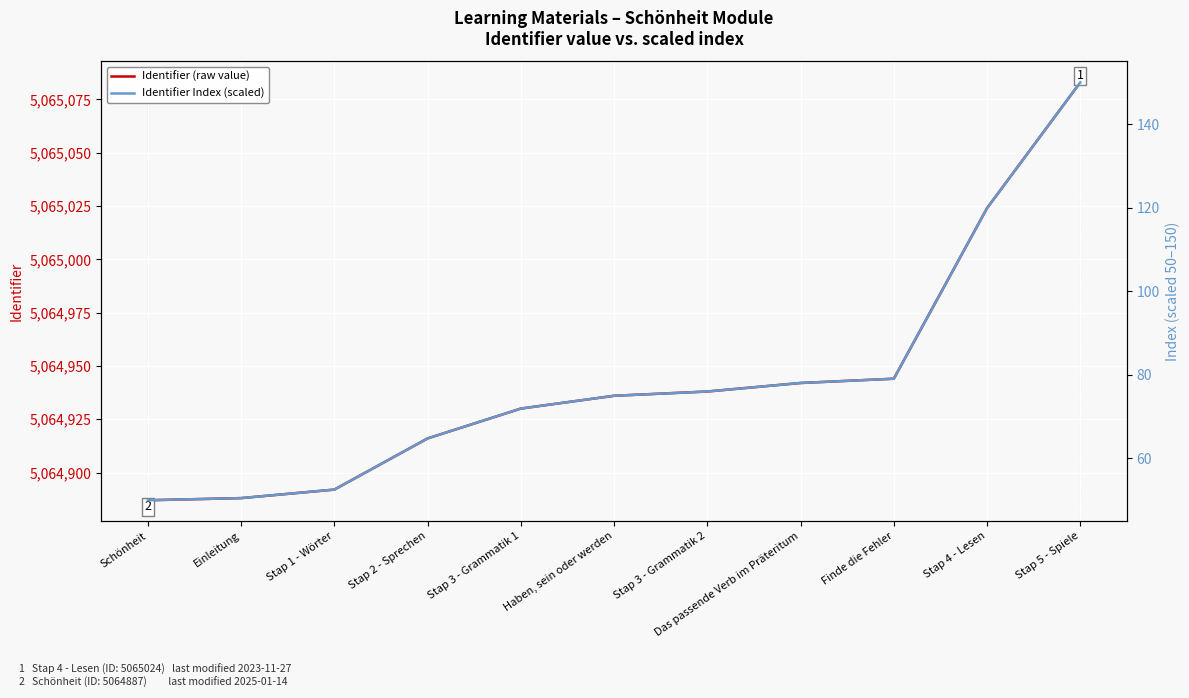

Which has a higher value, Stap 5 - Spiele or Das passende Verb im Präteritum?

Stap 5 - Spiele